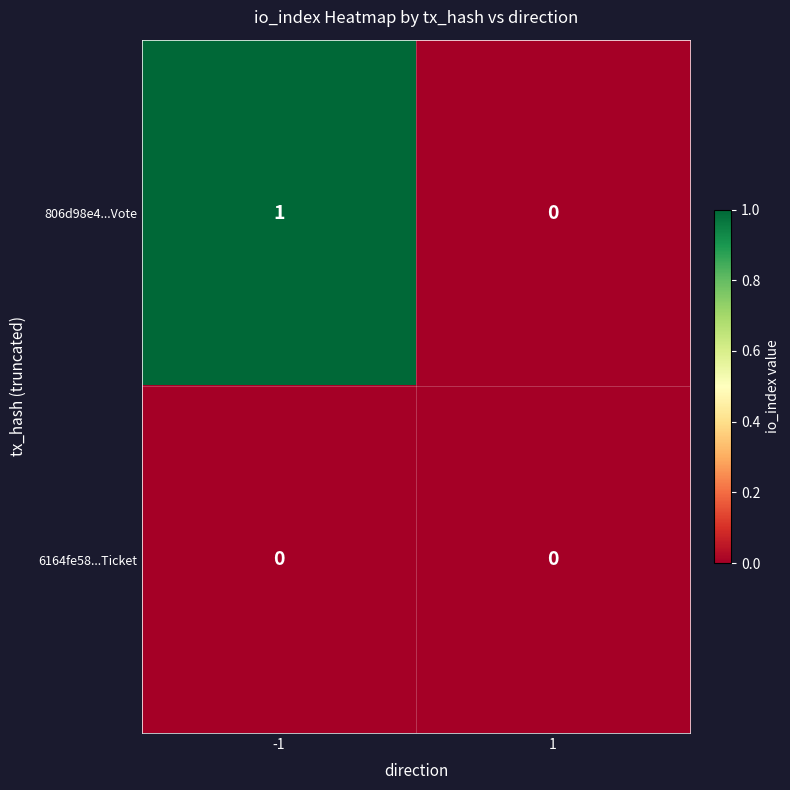

What is the greatest value displayed?

1